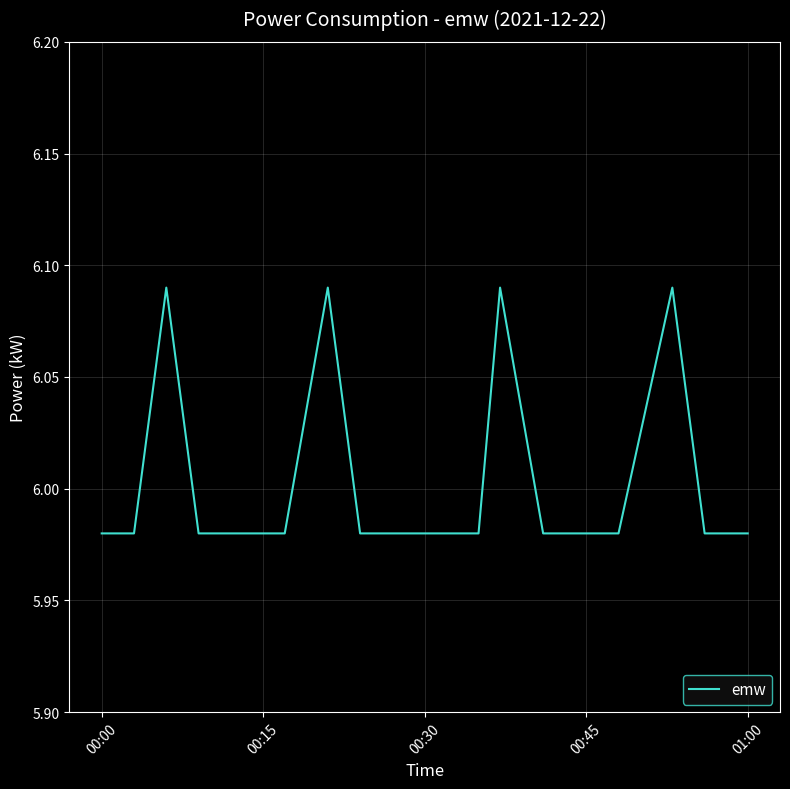

Does the chart have visible grid lines?

Yes